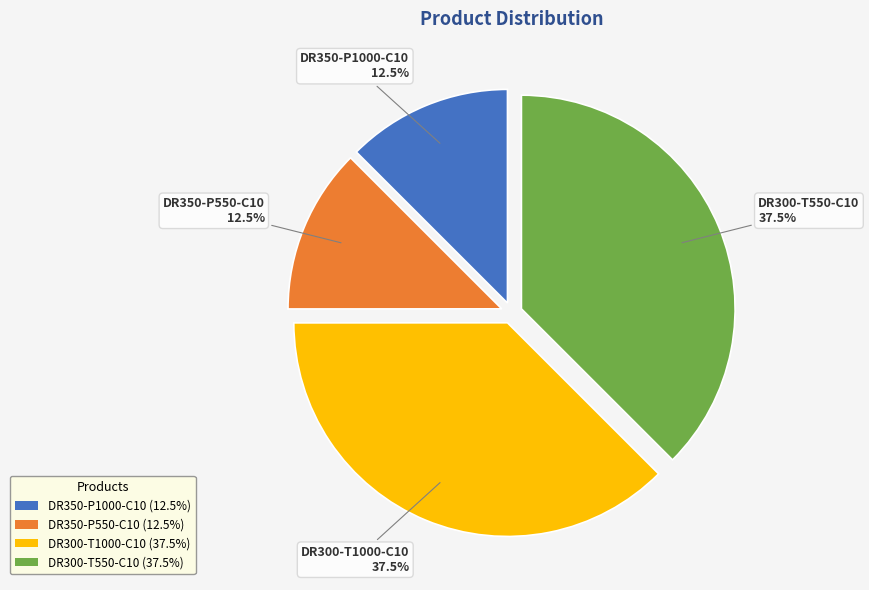

What percentage is NOT represented by DR350-P1000-C10 (12.5%)?

87.5%